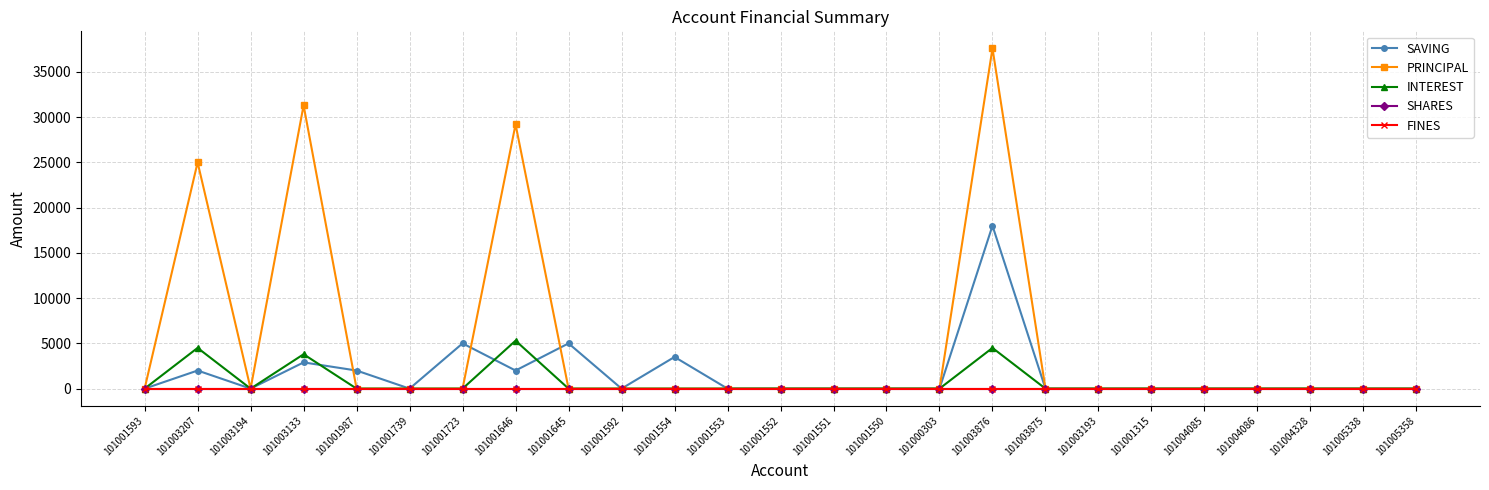

Is this an area chart (filled region under the line)?

No